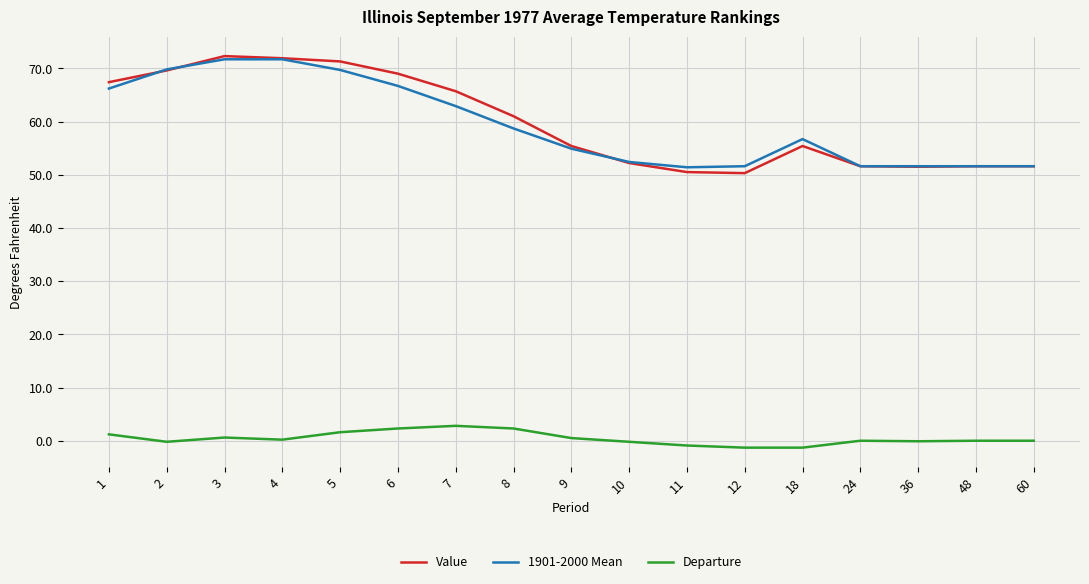

What are all the series names shown in the legend?

Value, 1901-2000 Mean, Departure